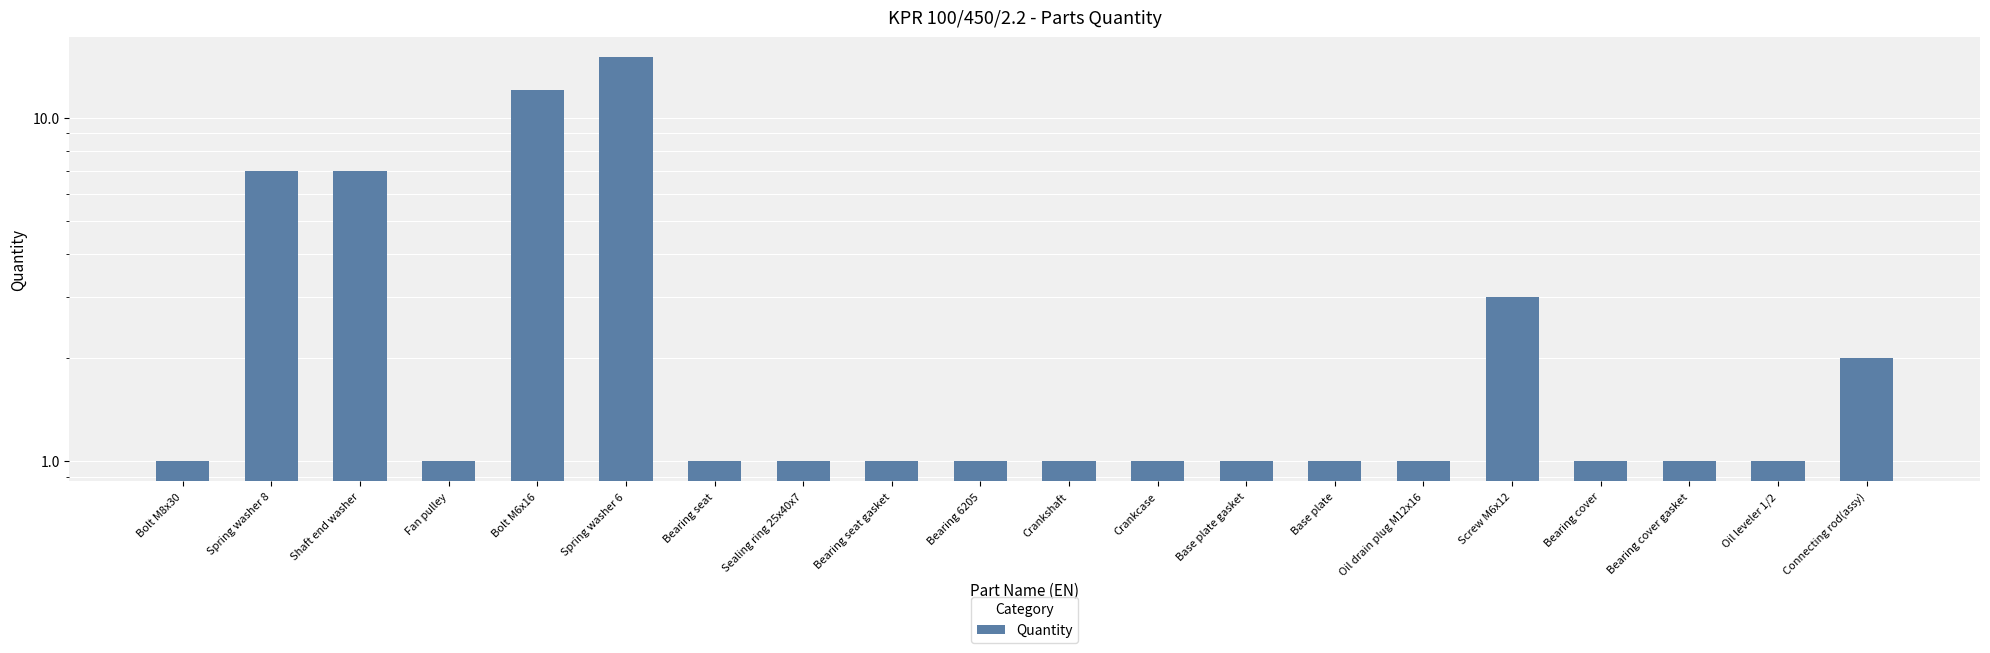

Reading right to left, what are all the values shown in this chart?

Connecting rod(assy)=2	Oil leveler 1/2=1	Bearing cover gasket=1	Bearing cover=1	Screw M6x12=3	Oil drain plug M12x16=1	Base plate=1	Base plate gasket=1	Crankcase=1	Crankshaft=1	Bearing 6205=1	Bearing seat gasket=1	Sealing ring 25x40x7=1	Bearing seat=1	Spring washer 6=15	Bolt M6x16=12	Fan pulley=1	Shaft end washer=7	Spring washer 8=7	Bolt M8x30=1